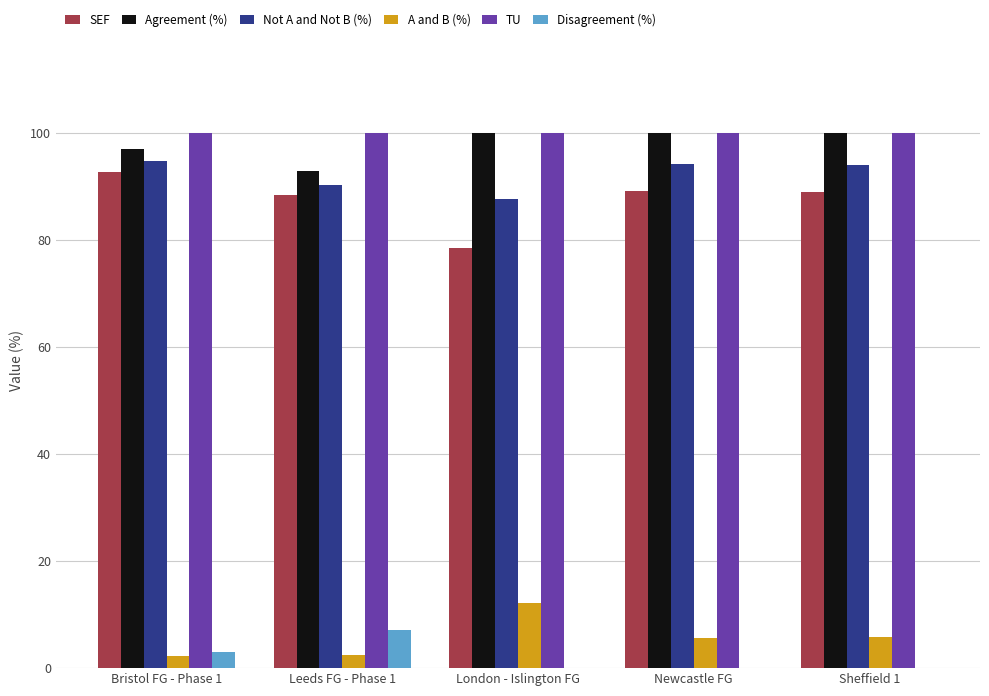

What are all the series names shown in the legend?

SEF, Agreement (%), Not A and Not B (%), A and B (%), TU, Disagreement (%)